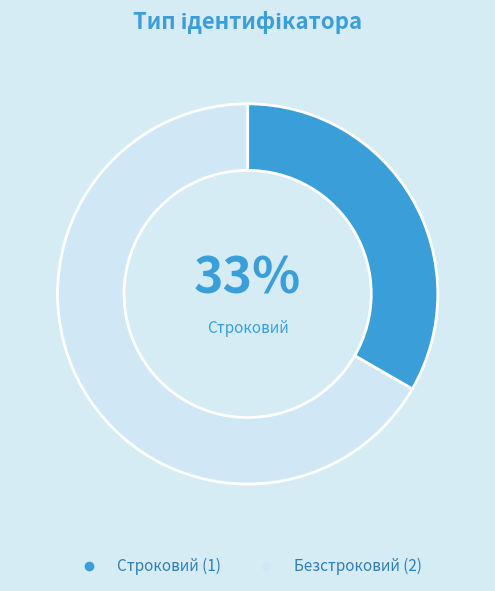

What percentage is the Безстроковий slice, to the nearest percent?

67%